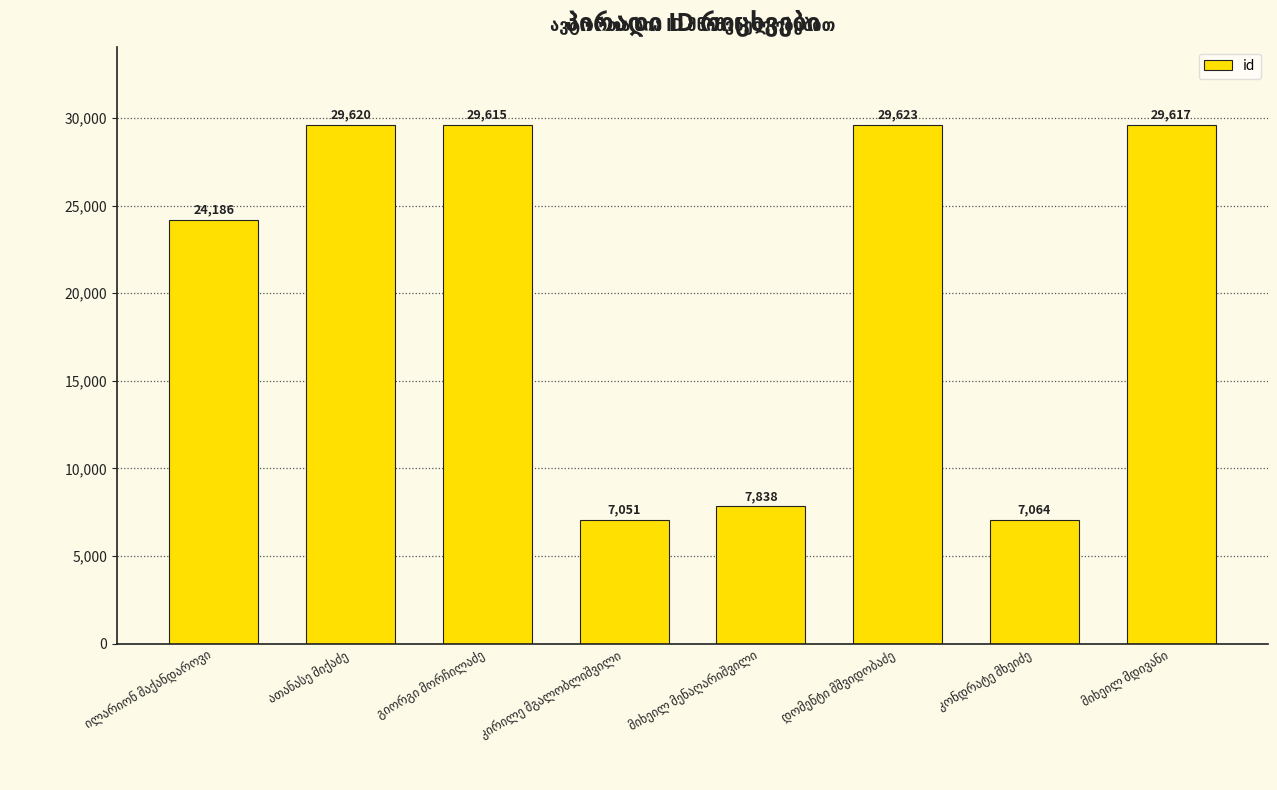

What is the maximum value shown in the chart?

29623